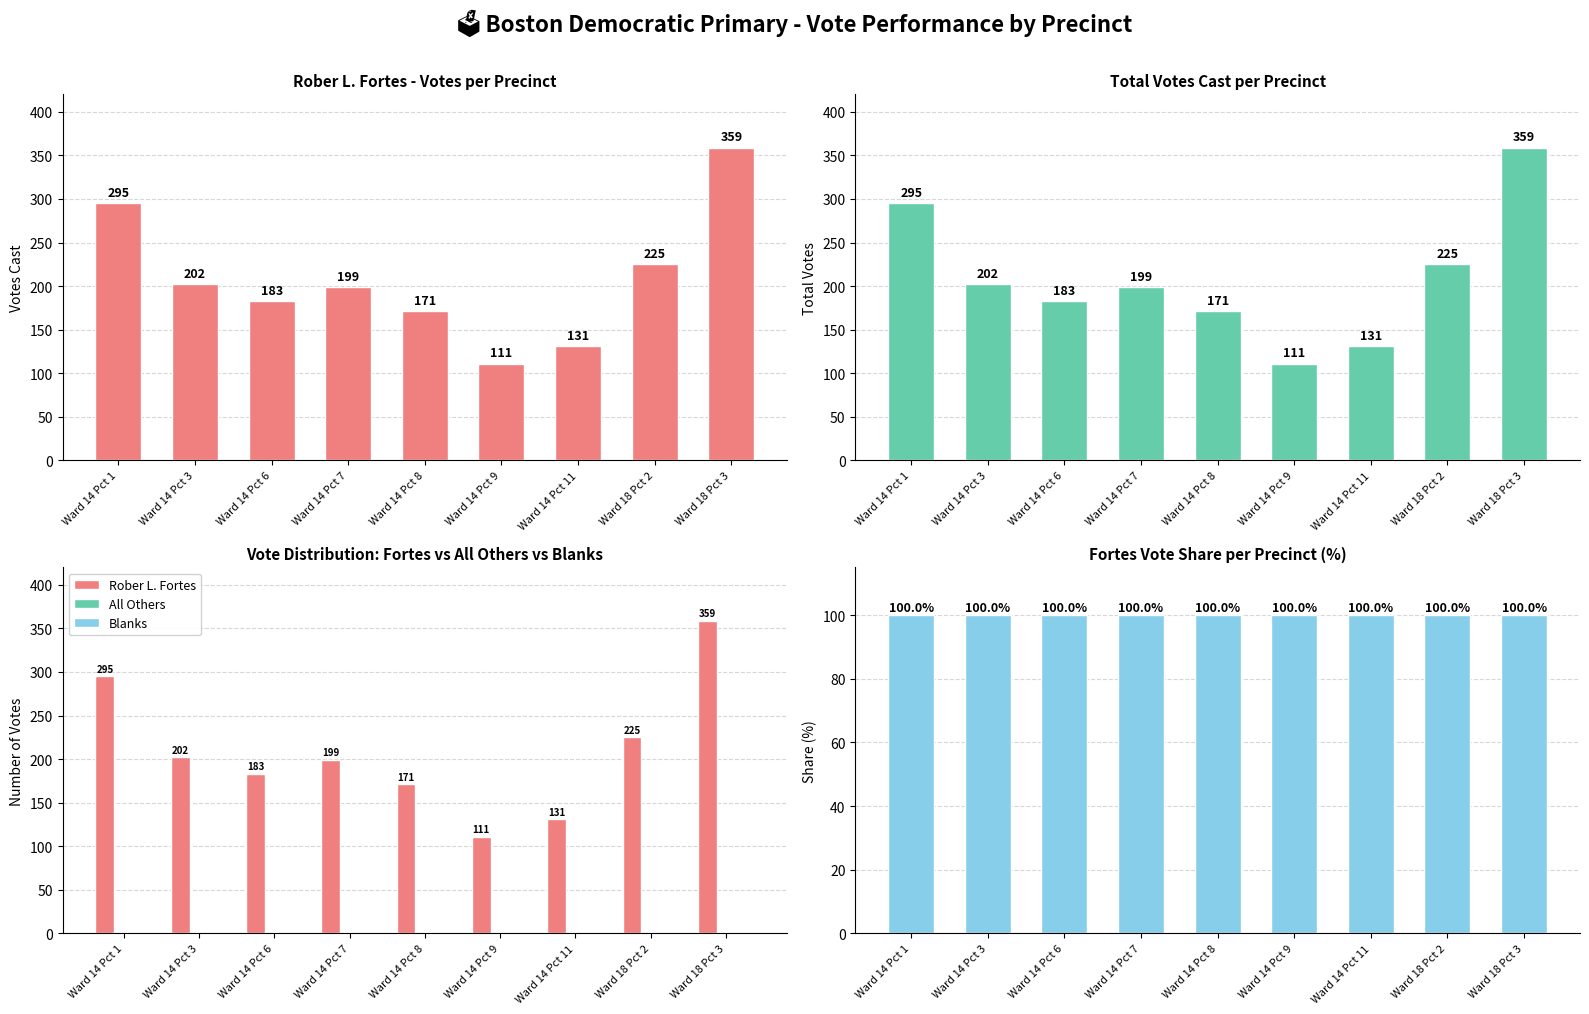

Rank the series by their maximum value, from lowest to highest.

All Others, Blanks, Fortes Vote Share (%), Rober L. Fortes, Total Votes Cast